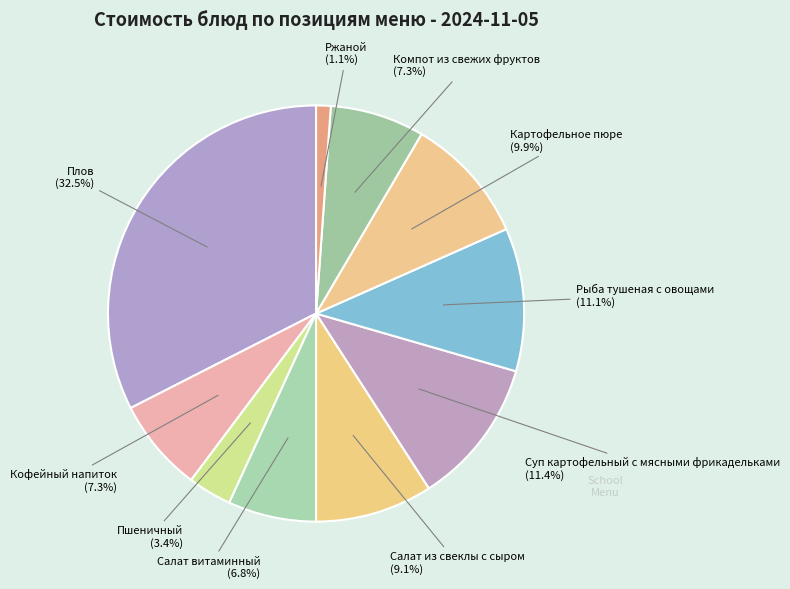

Count the number of slices in the pie.

10